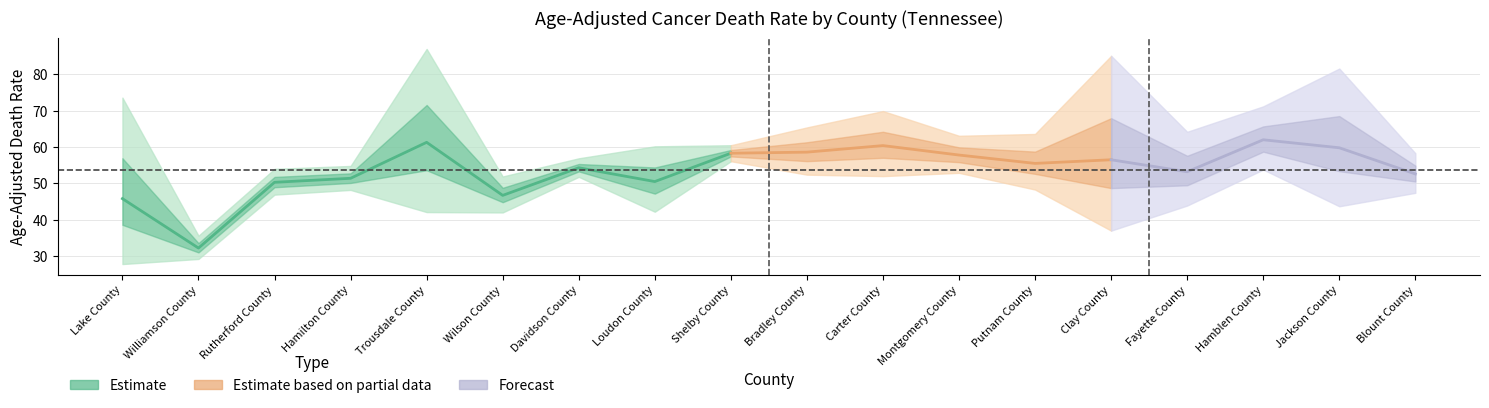

Is it true that Lower_CI_Rate equals 8.7 at Trousdale County?

False